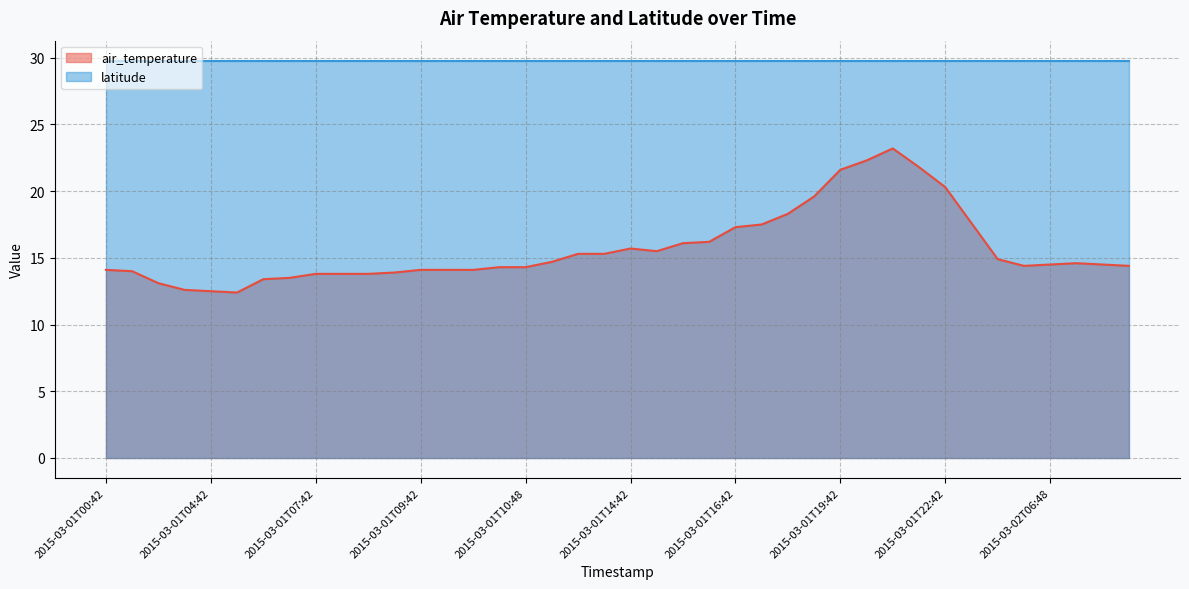

Does the chart display data point markers on the line(s)?

No